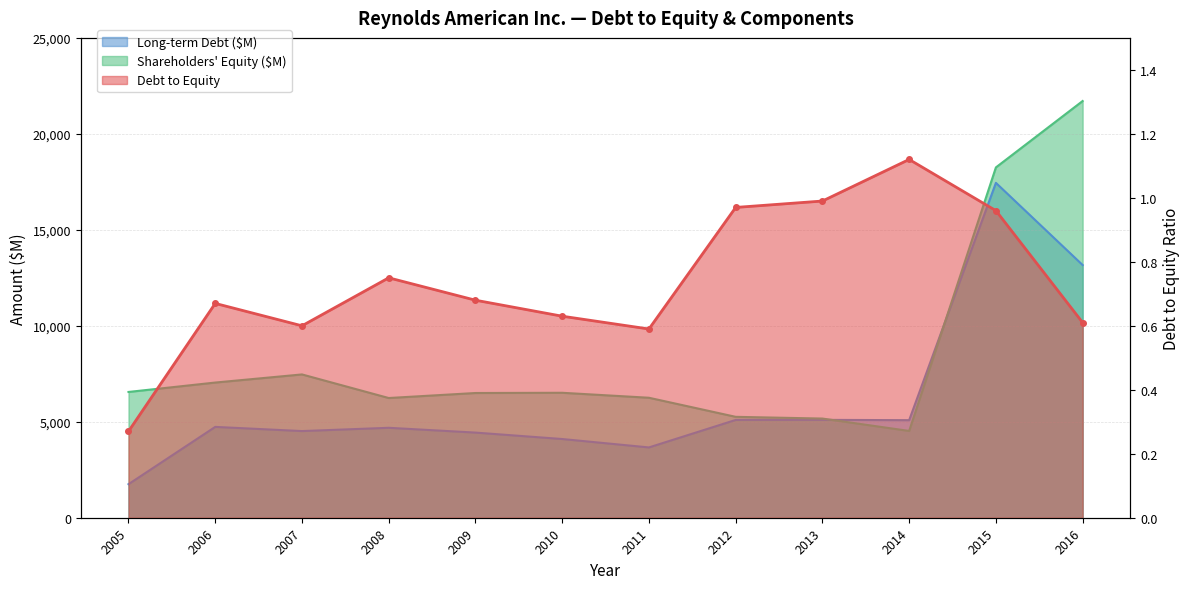

How many data points does each series have?

12